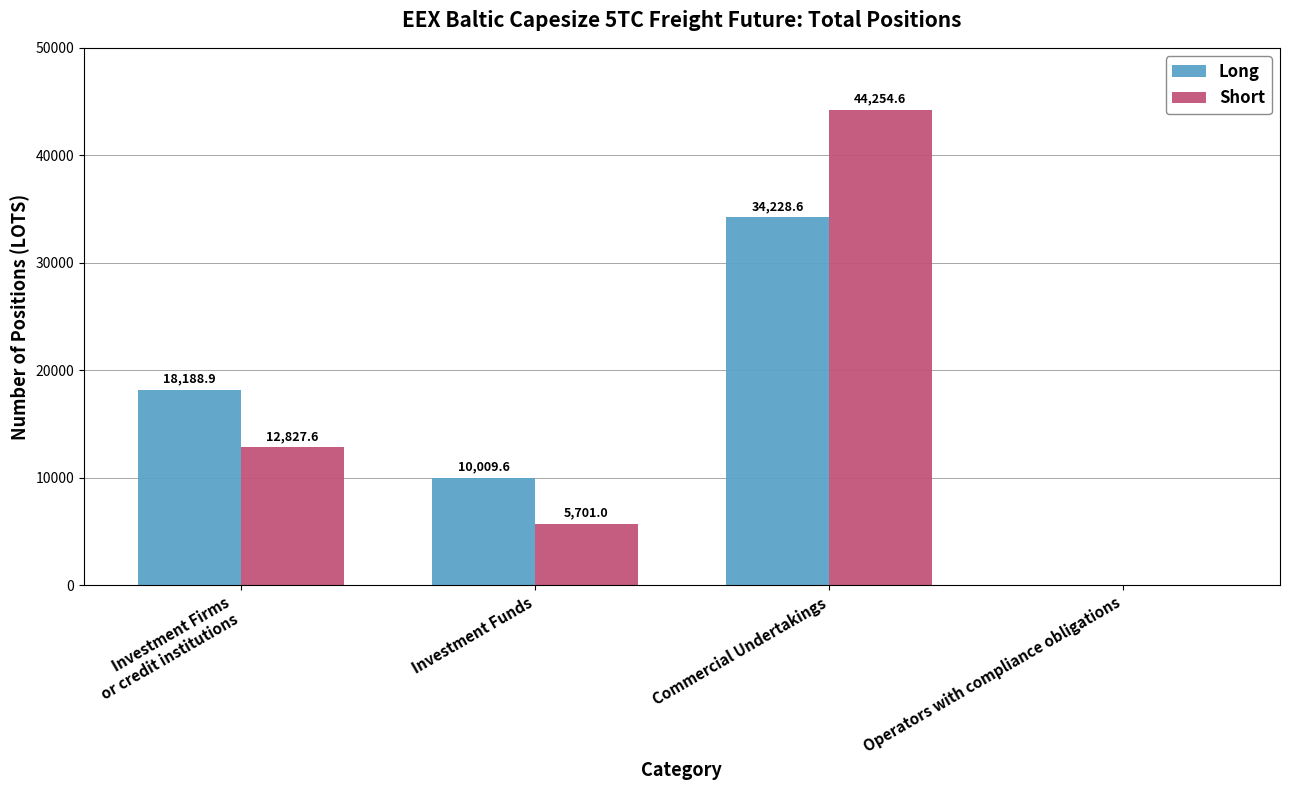

Is it true that Long equals 18188.9 at Investment Firms
or credit institutions?

True